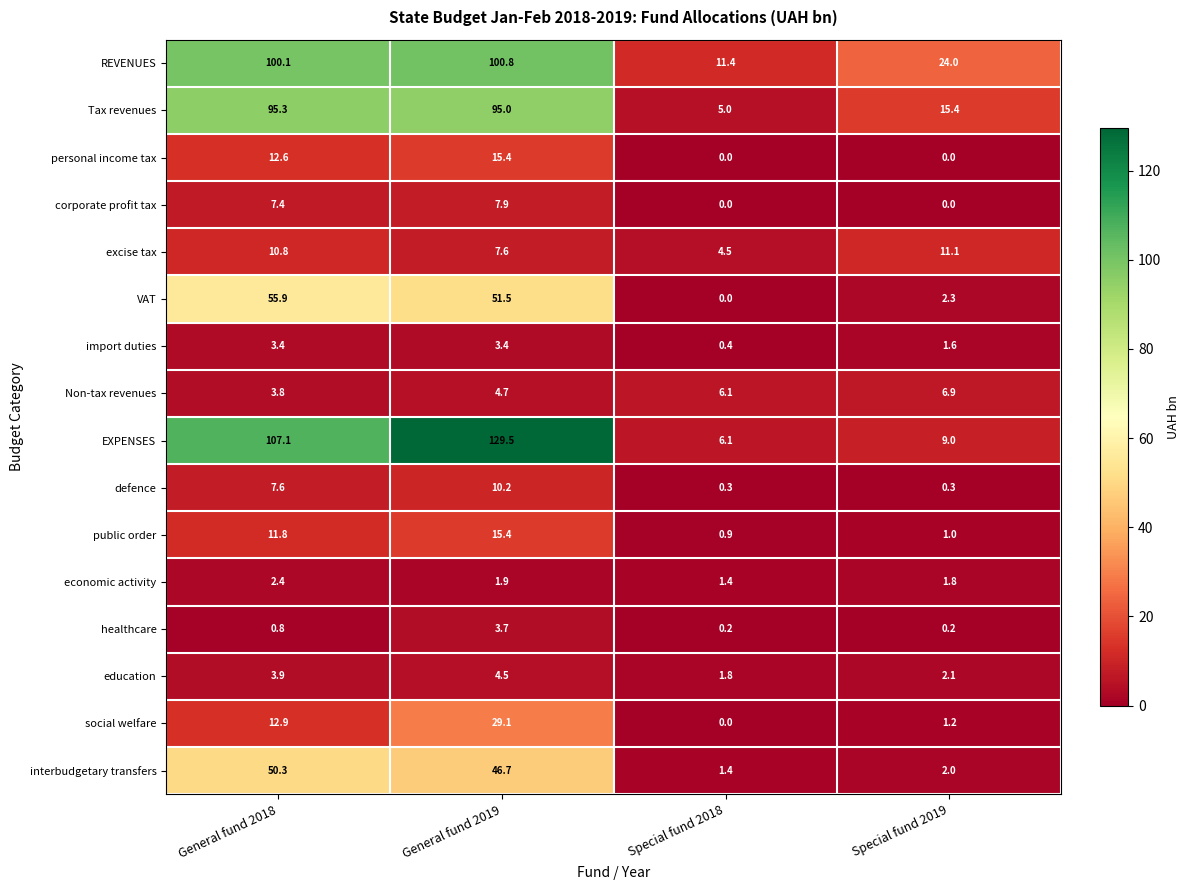

What is the greatest value displayed?

129.5